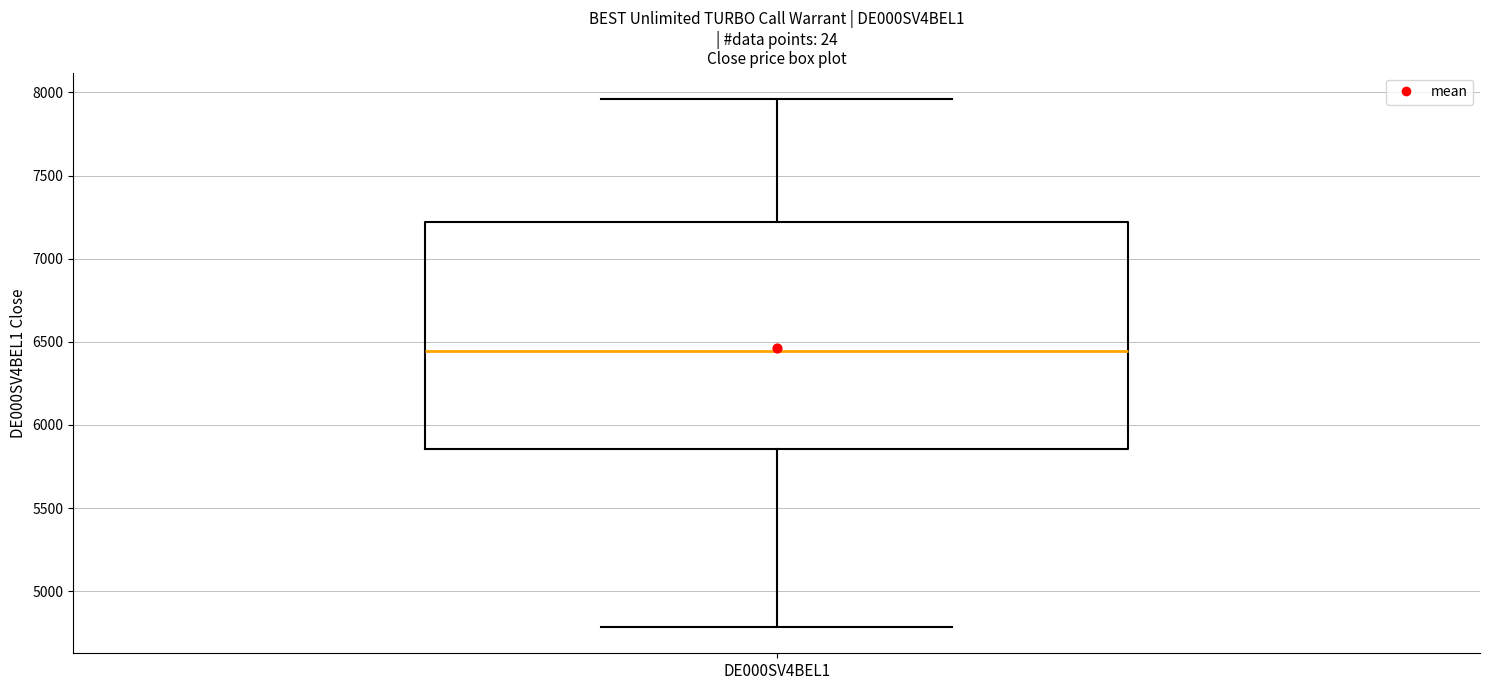

Read this box plot against the y-axis: the position of the median line, the range covered by the box, and the ends of both whiskers. The values are not printed on the chart, so give them approximately, as read against the axis.

median 6450, box 5850 to 7200, whiskers 4800 to 7950